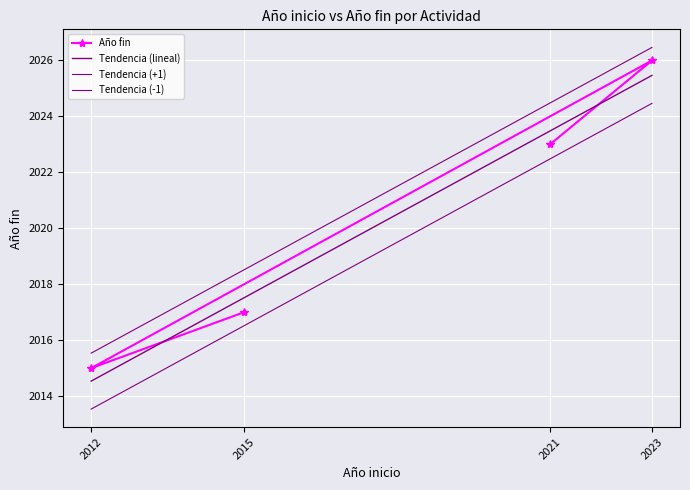

What is the change in value from 2015 to 2012?

-2